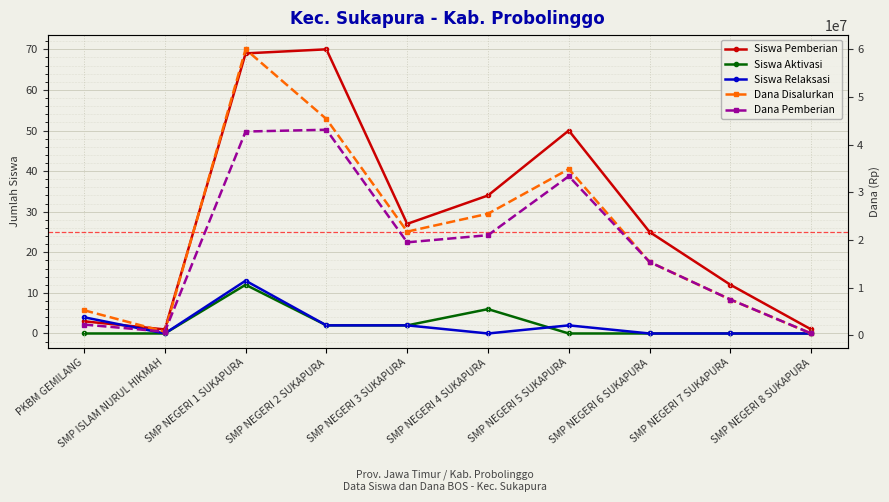

Rank the series by their maximum value, from lowest to highest.

Siswa Aktivasi, Siswa Relaksasi, Siswa Pemberian, Dana Pemberian, Dana Disalurkan